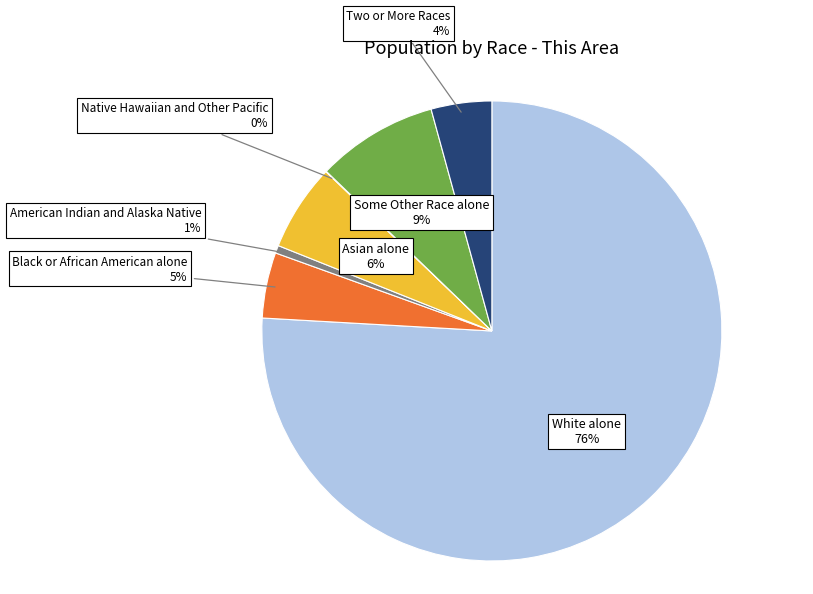

To the nearest percent, what is the average slice percentage?

14%